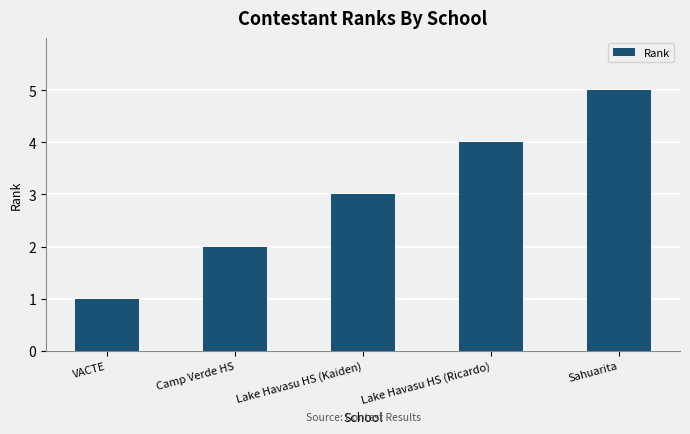

How many series are shown in this chart?

1